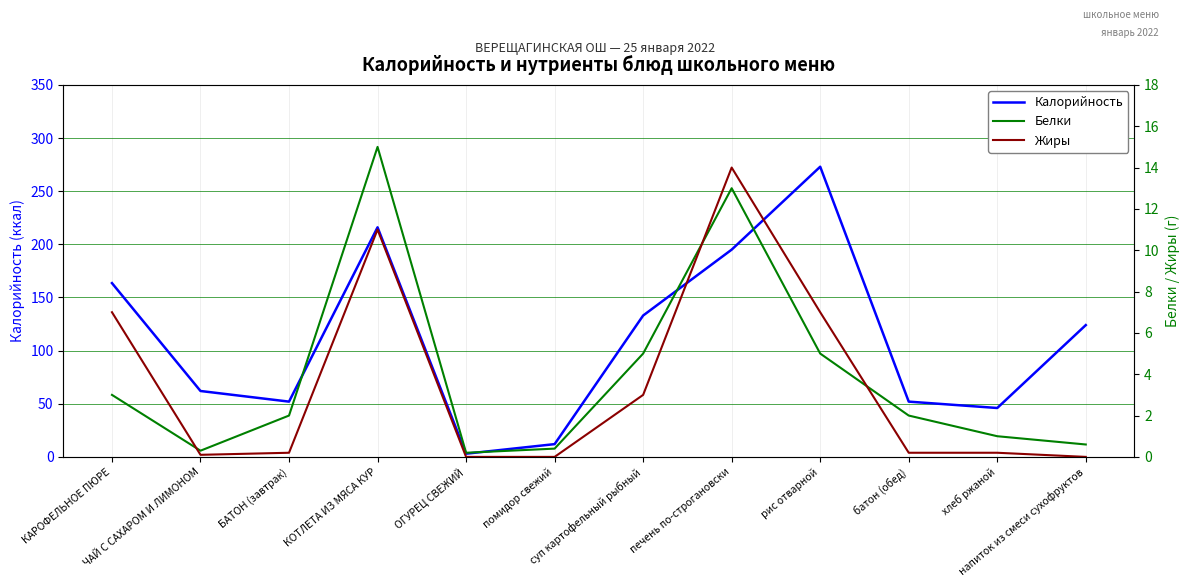

How many positive values does the Жиры series have?

9